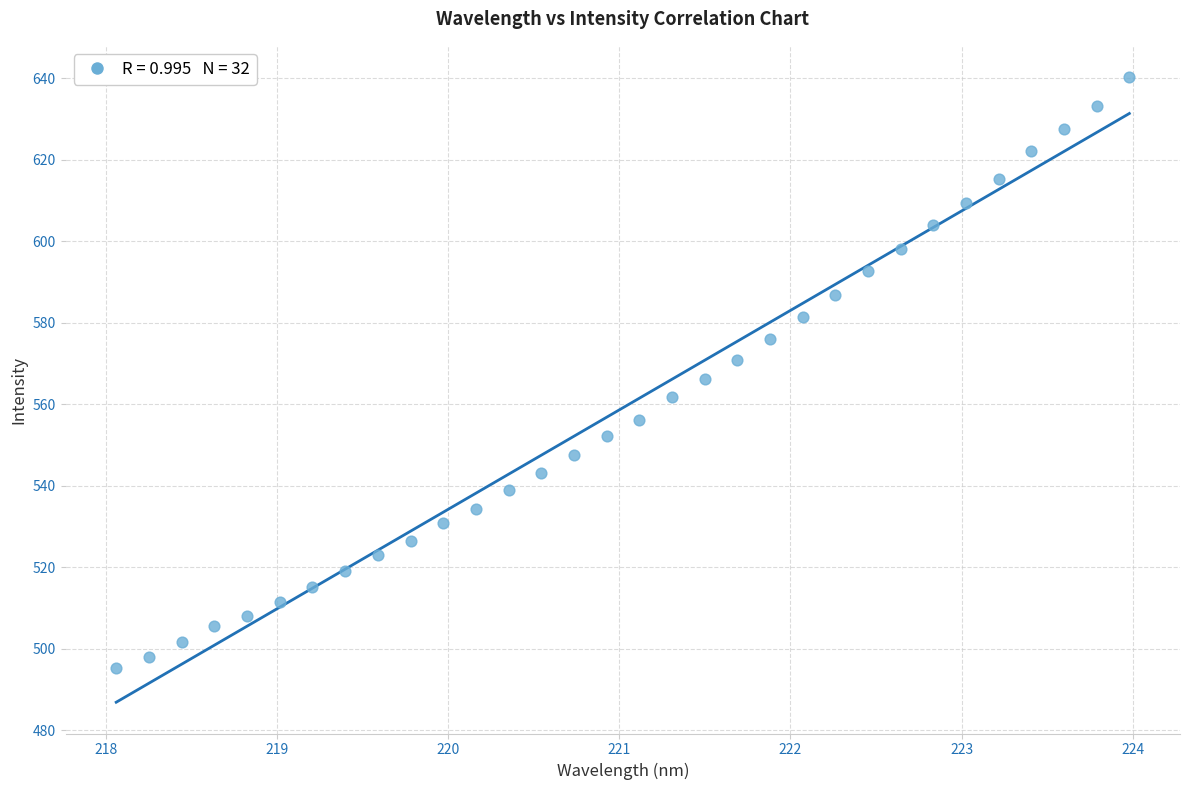

What is the range of Y values (max minus min)?

144.9